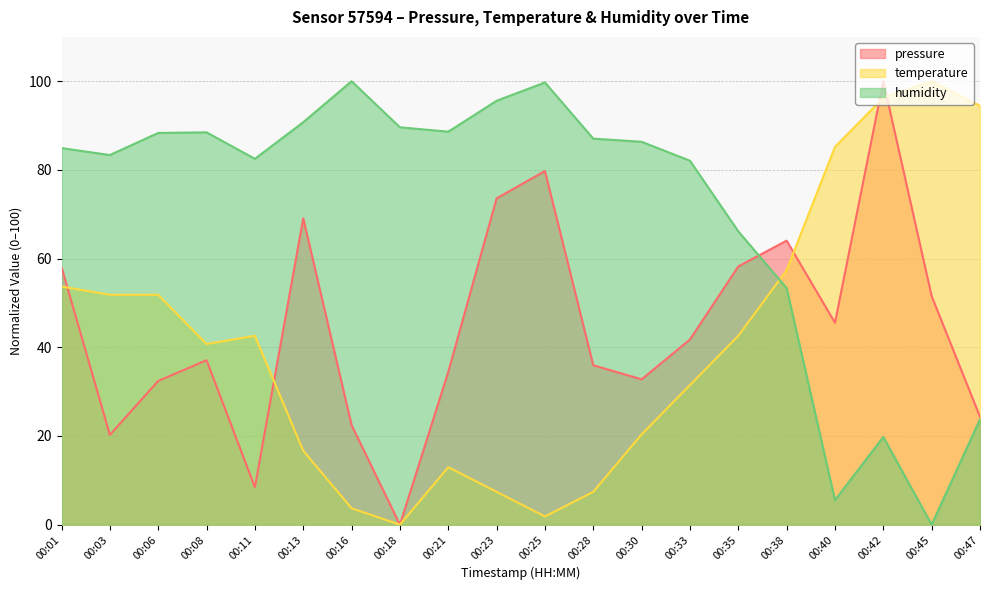

What is the total value across all series at 00:35?

167.0